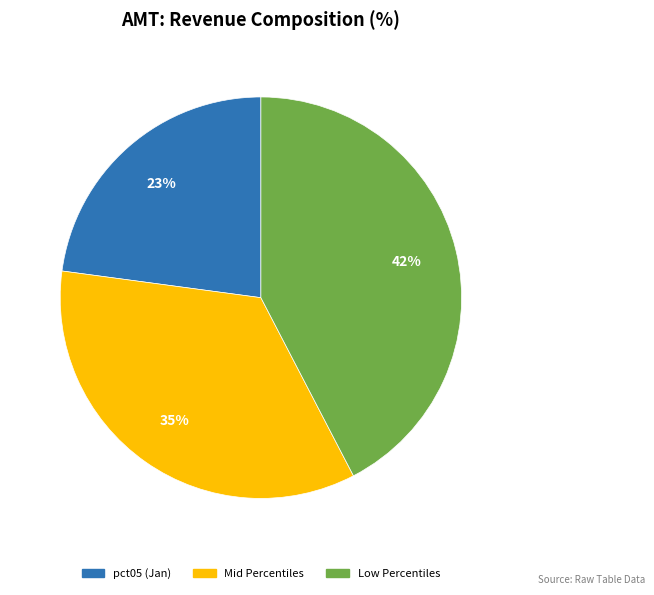

Is there any slice that represents more than half of the pie?

No